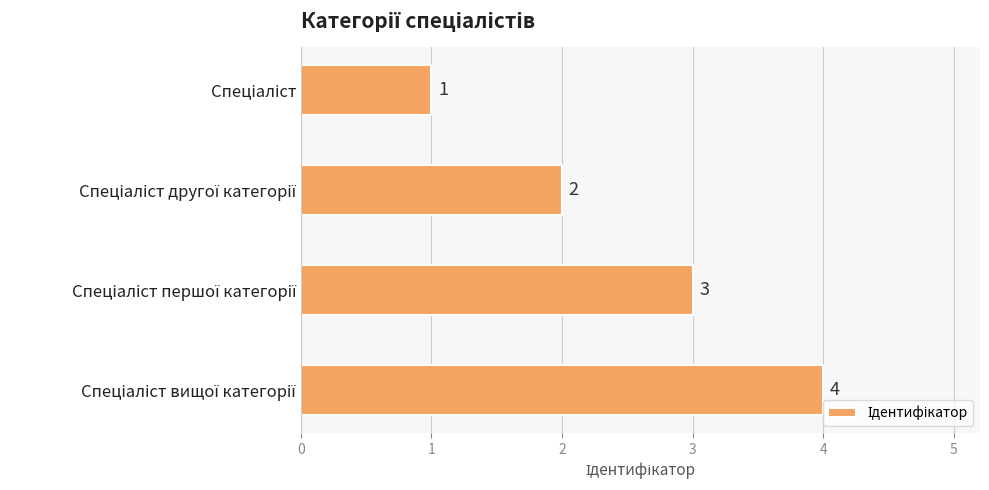

How many values are between 2 and 4?

3